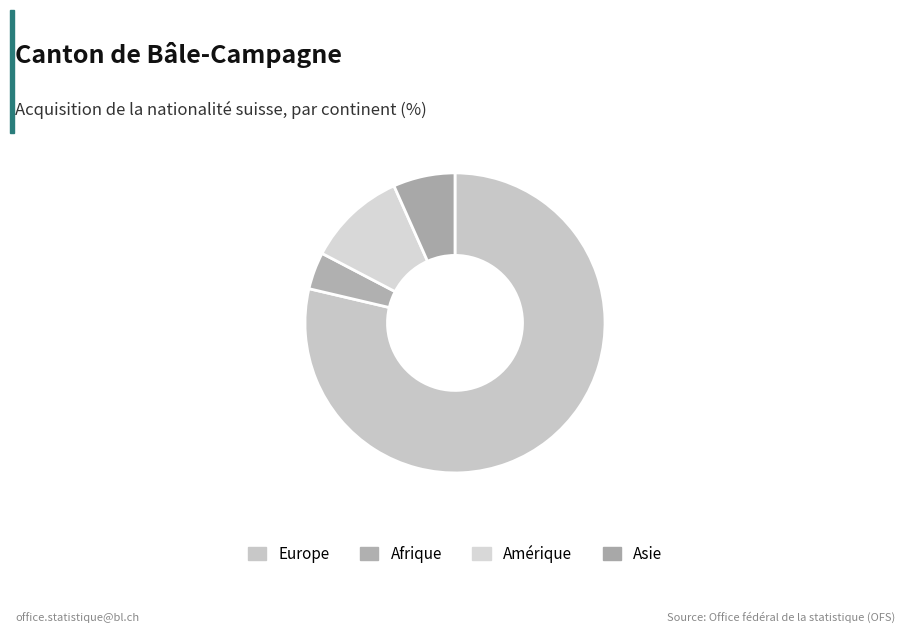

What percentage is the Afrique slice, to the nearest percent?

4%